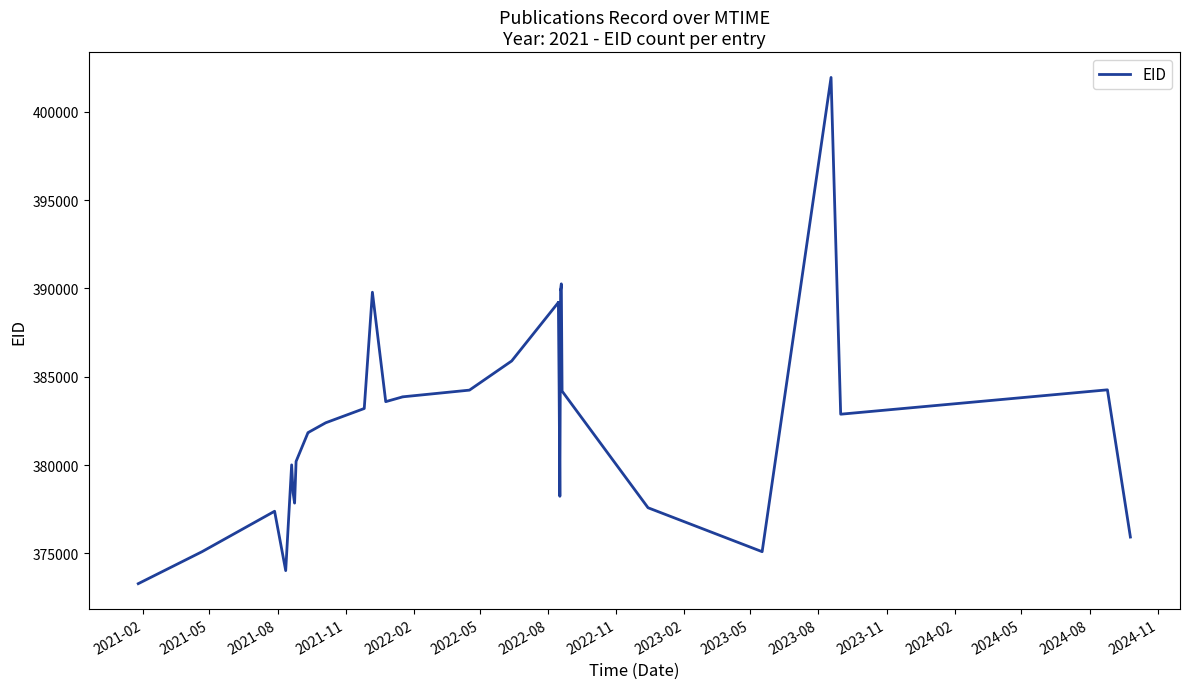

Is it true that the value at 2022-08 is 242693?

False